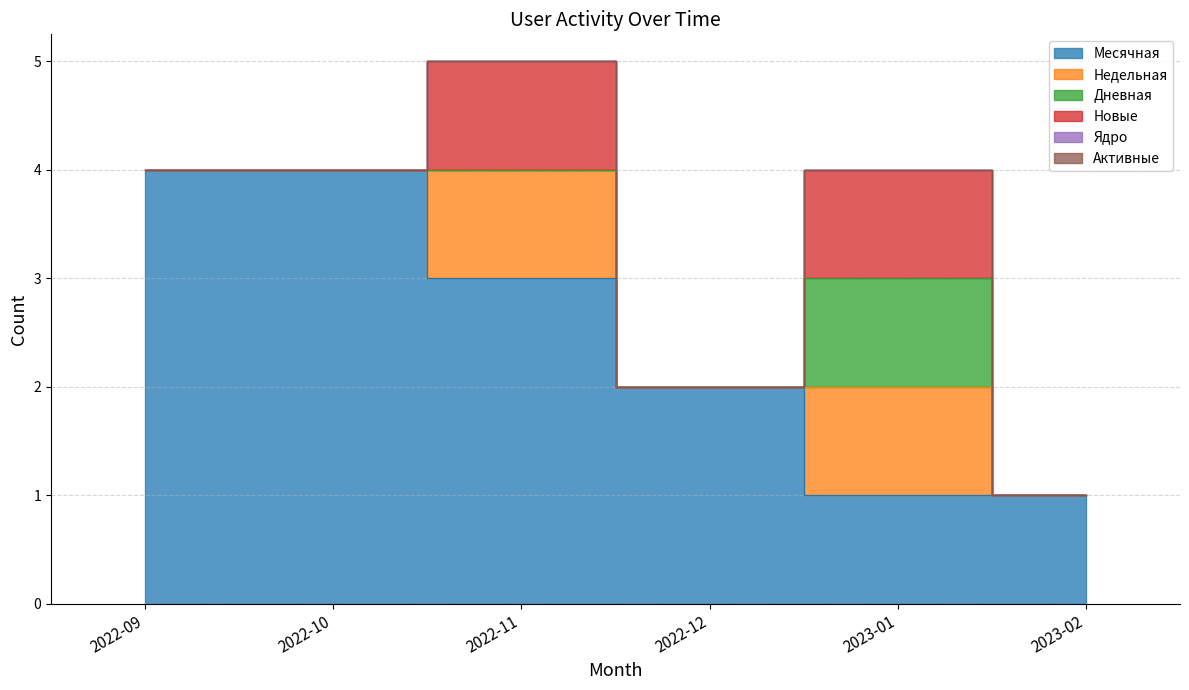

The value of Месячная at 2023-02 is 1. True or false?

False